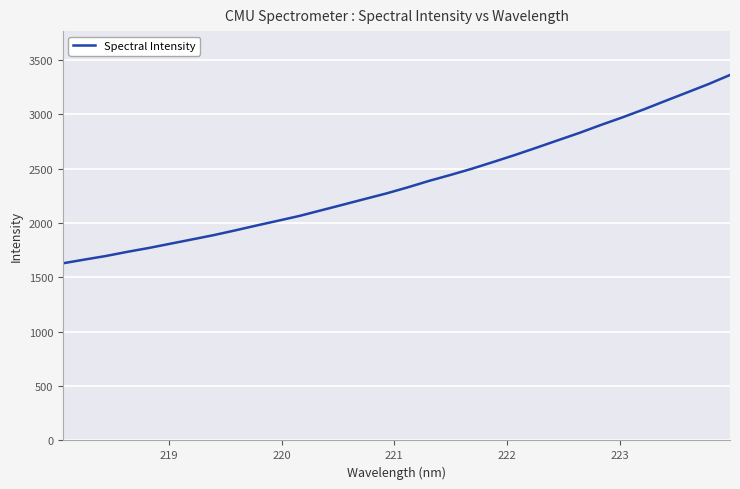

Does the chart have visible grid lines?

Yes